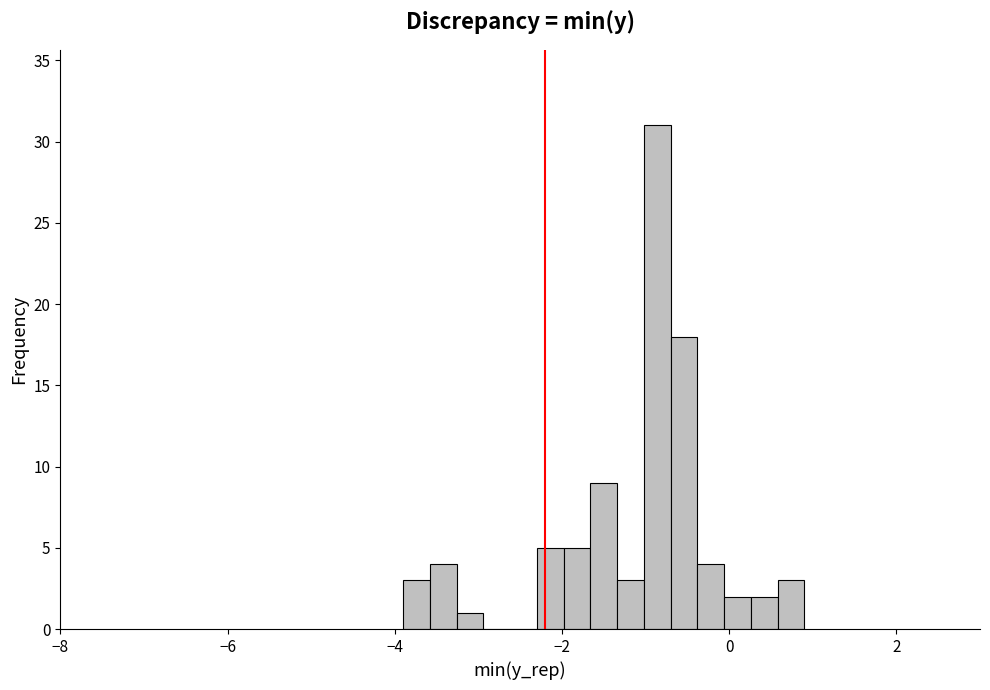

Read against the x-axis, roughly where is the centre of the tallest bar?

-0.8